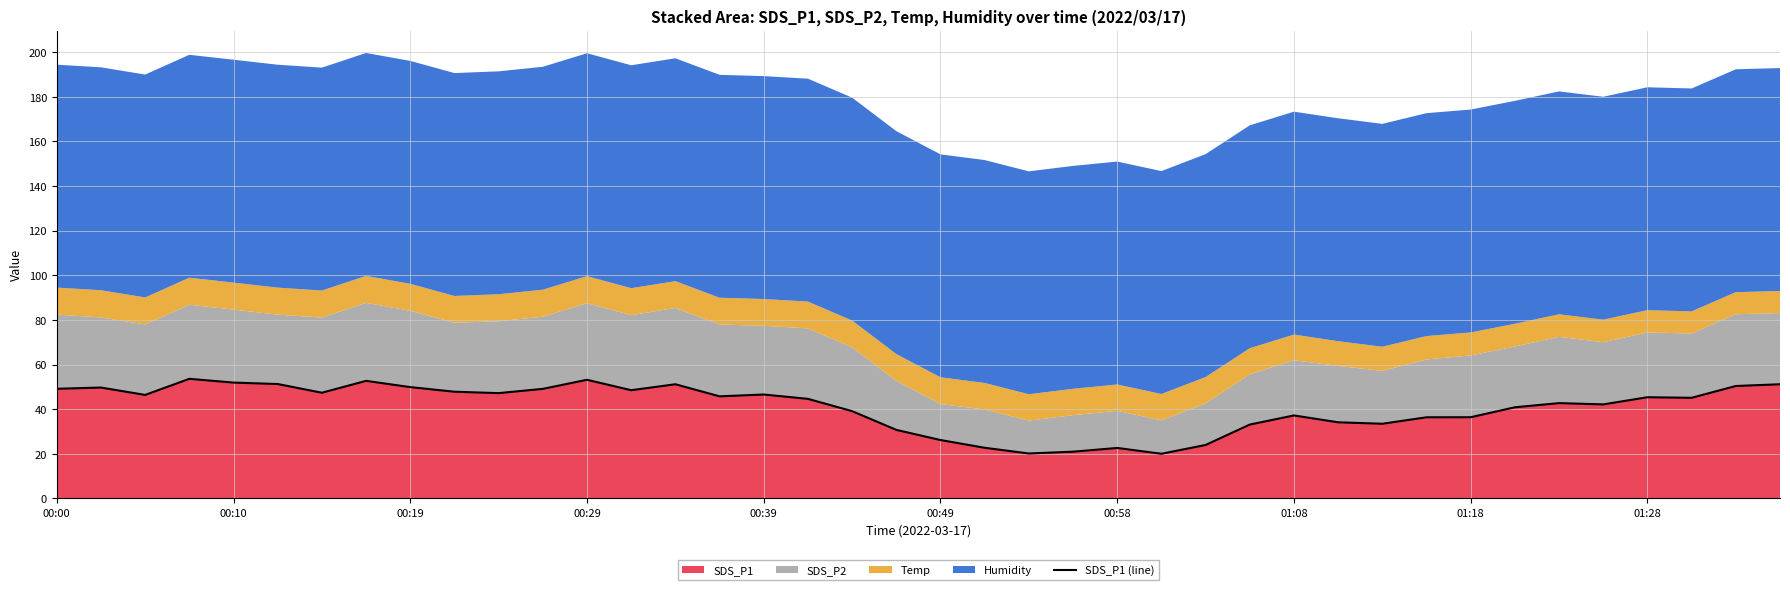

Is it true that SDS_P1 equals 35.0 at 00:58?

False